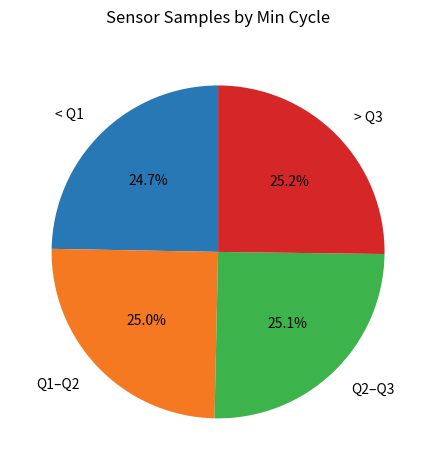

Approximately how many times larger is the value at < Q1 compared to Q1–Q2?

1.0